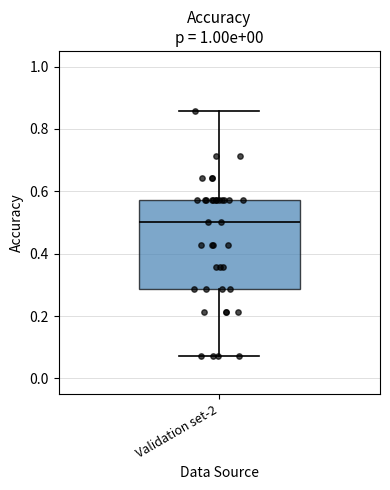

Read this box plot against the y-axis: the position of the median line, the range covered by the box, and the ends of both whiskers. The values are not printed on the chart, so give them approximately, as read against the axis.

median 0.50, box 0.28 to 0.58, whiskers 0.08 to 0.86